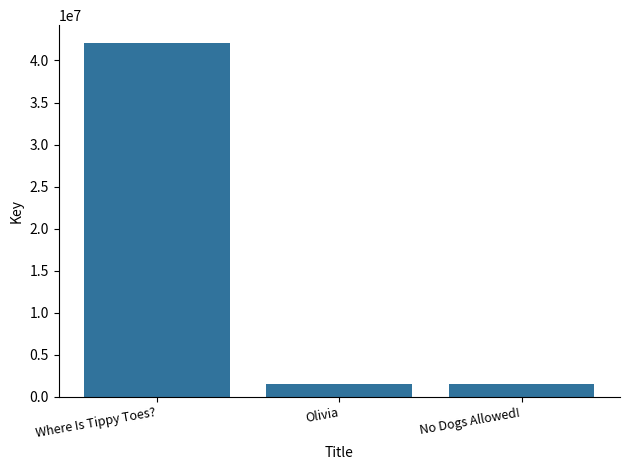

Is it true that the value at No Dogs Allowed! is 1526601?

True